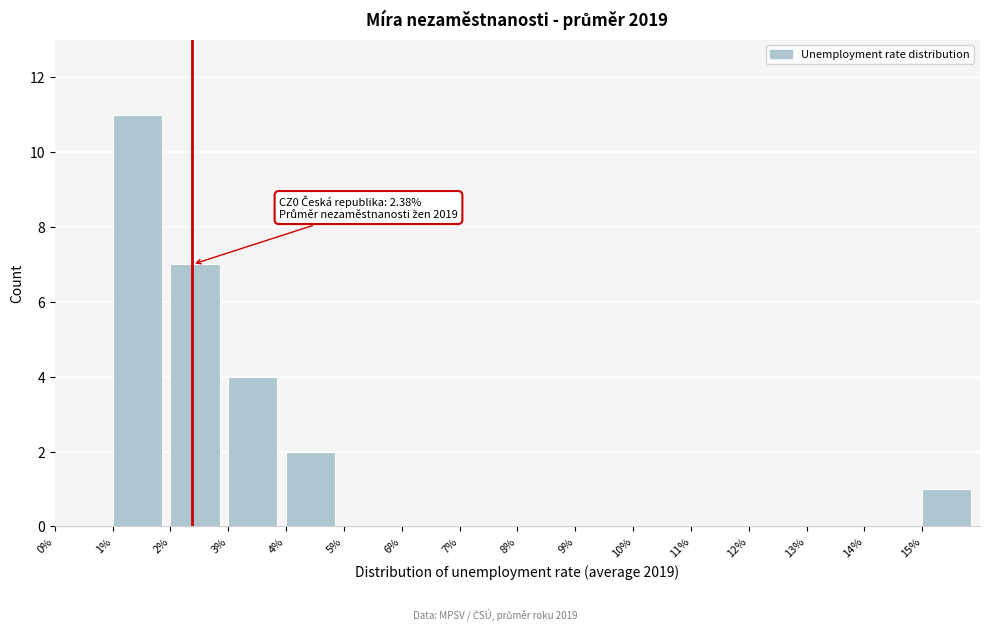

Which range on the x-axis has the tallest bar?

1 to 2